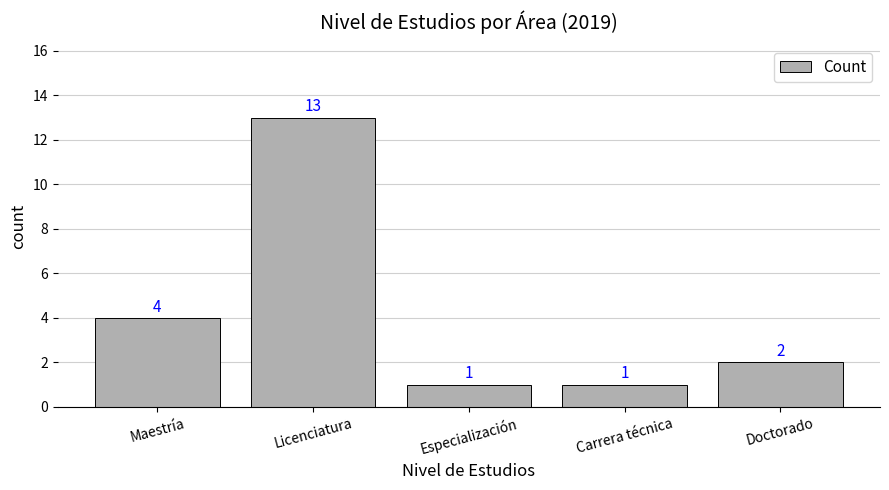

What position from the left is Maestría?

1